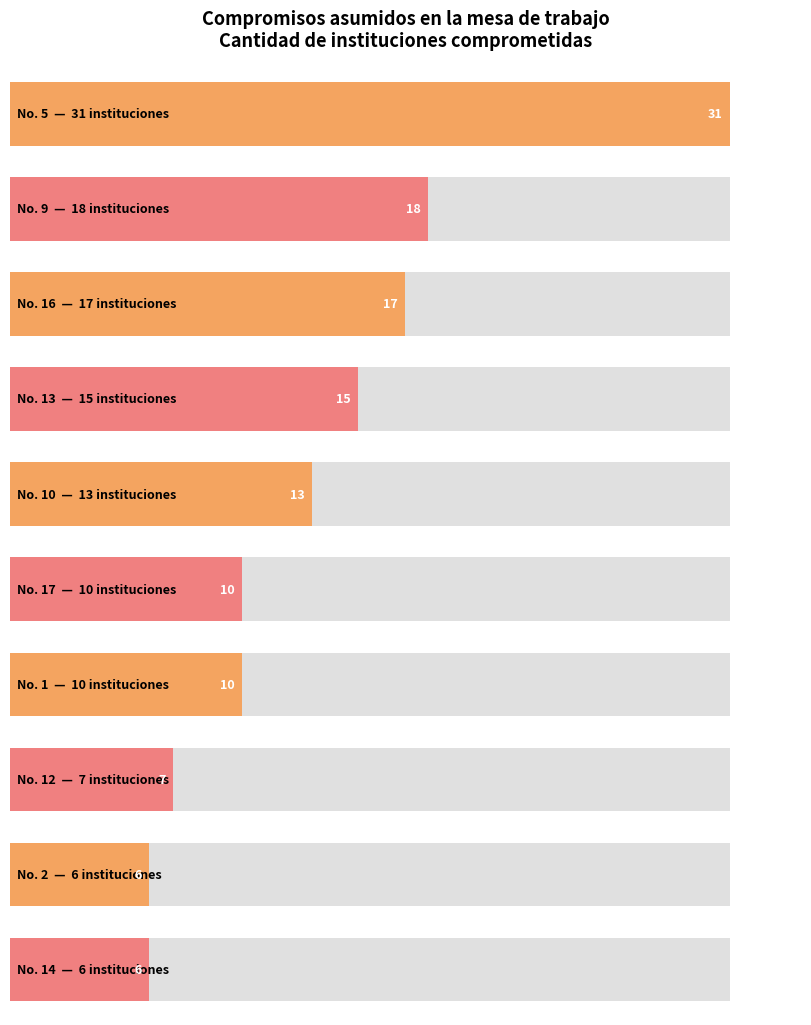

Are the bars horizontal?

Yes